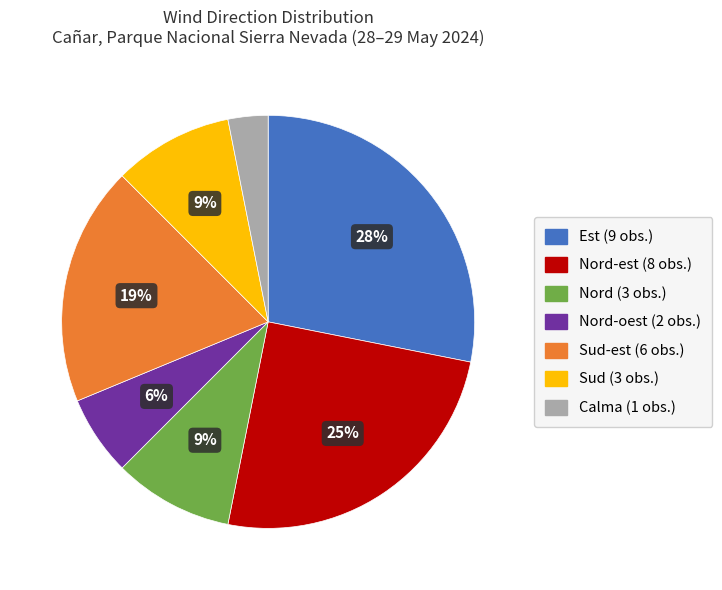

Does any single category account for the majority?

No